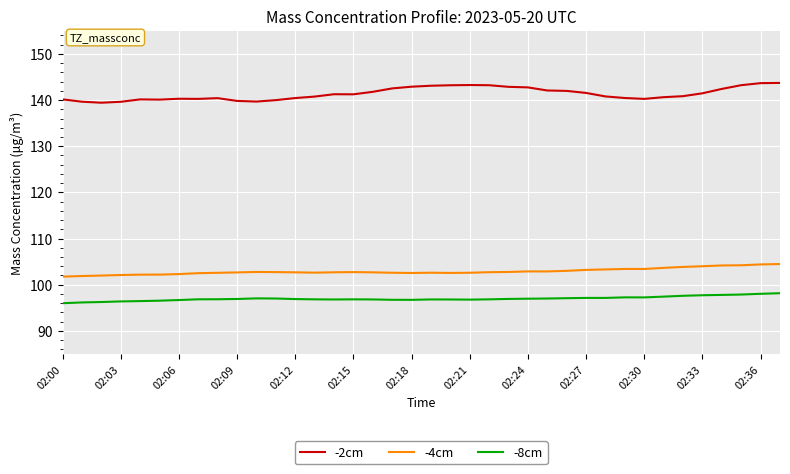

Rank the series by their maximum value, from highest to lowest.

-2cm, -4cm, -8cm